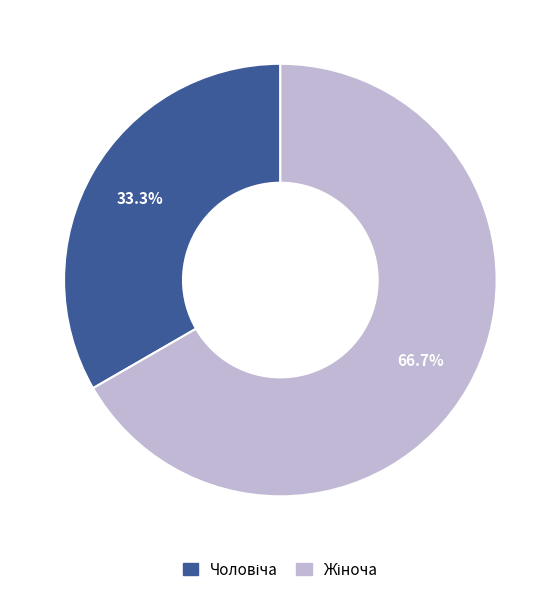

How many segments does this pie chart have?

2